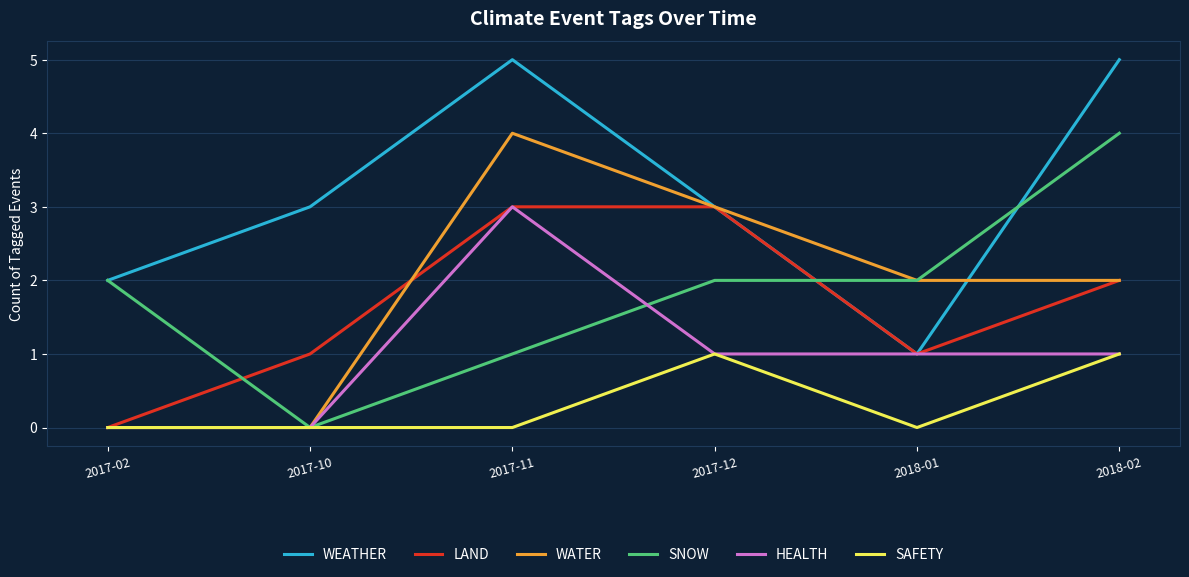

Which series ends up on top after the final intersection of SNOW and LAND?

SNOW